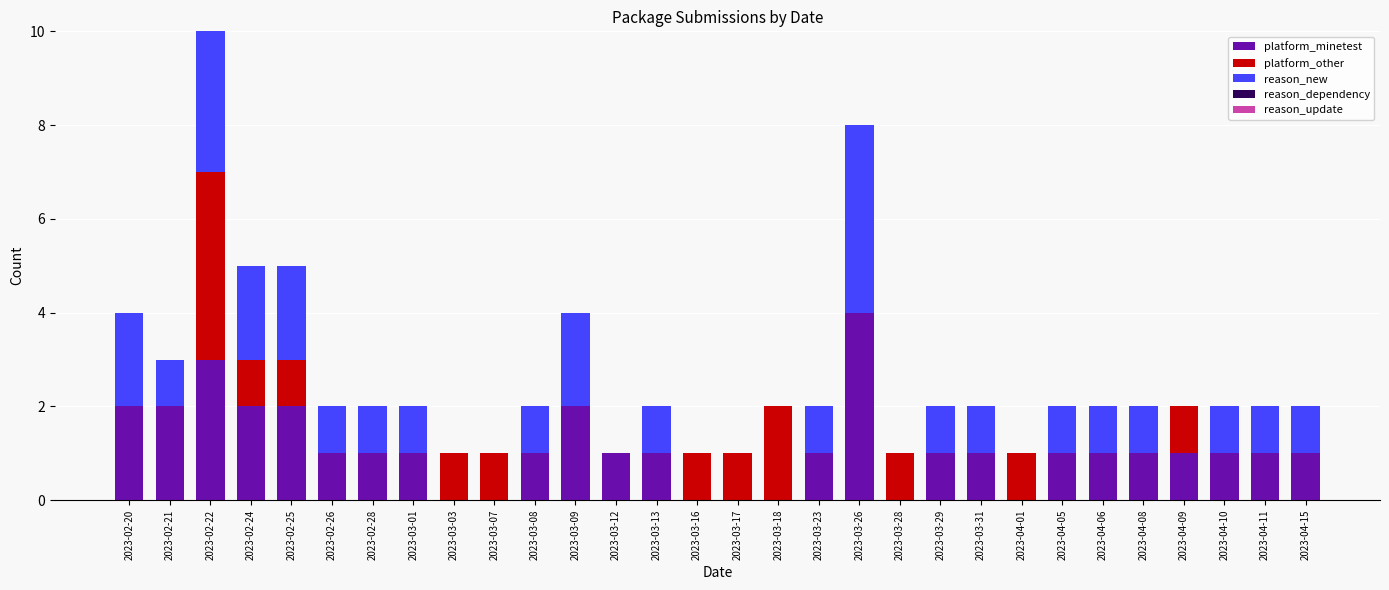

At which category is the sum across all series the highest?

2023-02-22